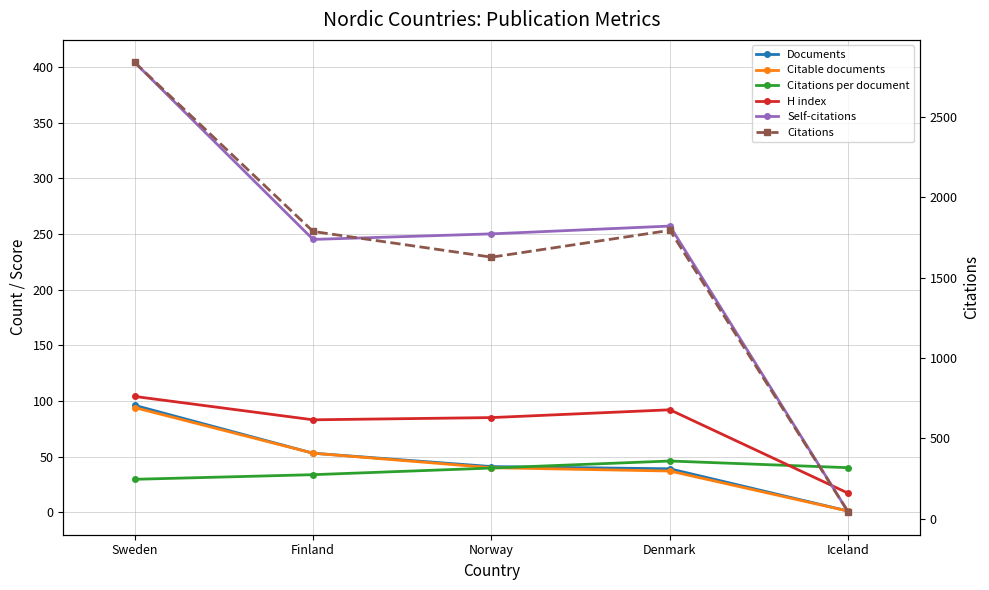

The value of Citations at Denmark is 964.7. True or false?

False